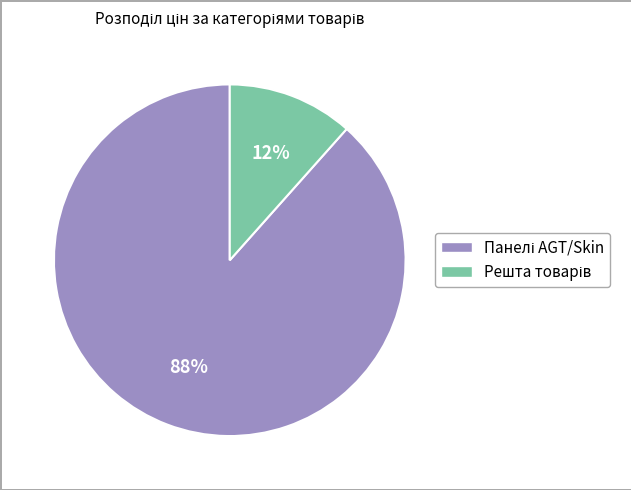

To the nearest percent, what is the average slice percentage?

50%